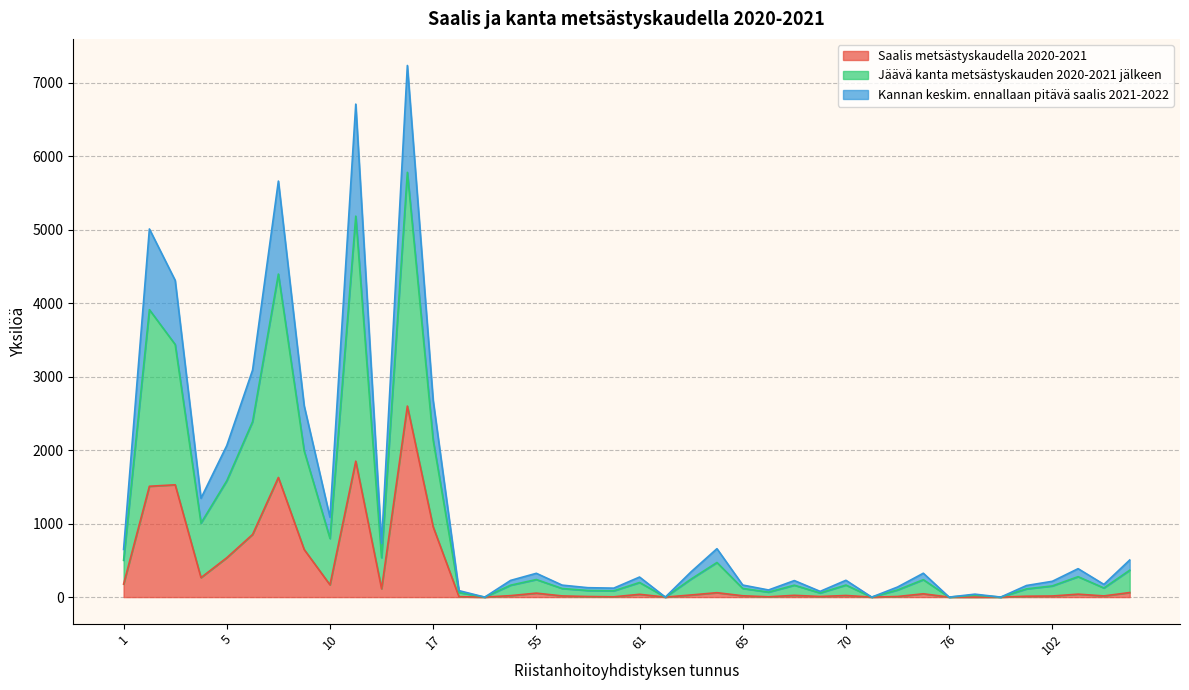

Rank the series by their average value, from highest to lowest.

Jäävä kanta metsästyskauden 2020-2021 jälkeen, Kannan keskim. ennallaan pitävä saalis 2021-2022, Saalis metsästyskaudella 2020-2021